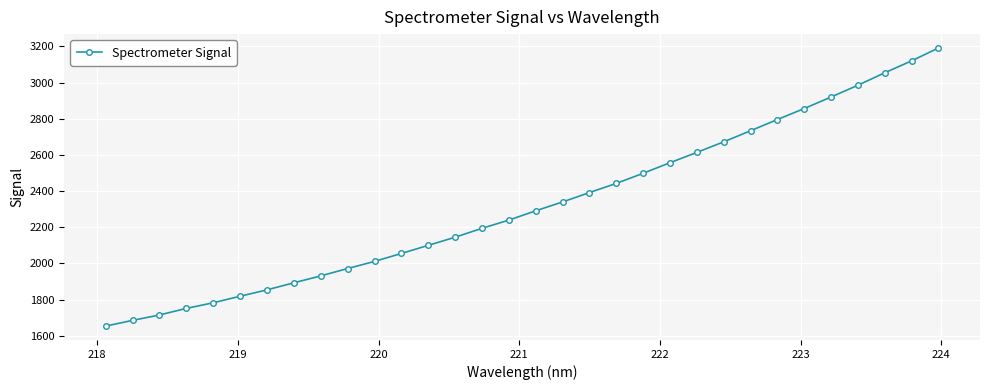

How many lines are shown in the chart?

1